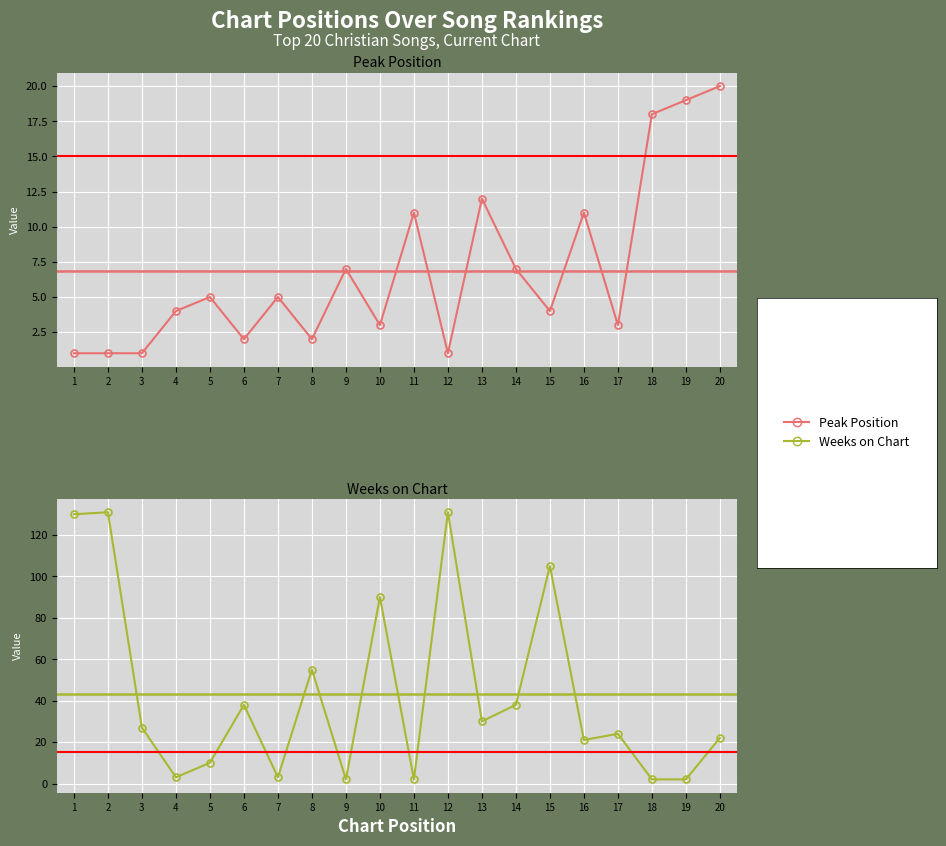

What is the total value across all series at 9?

9